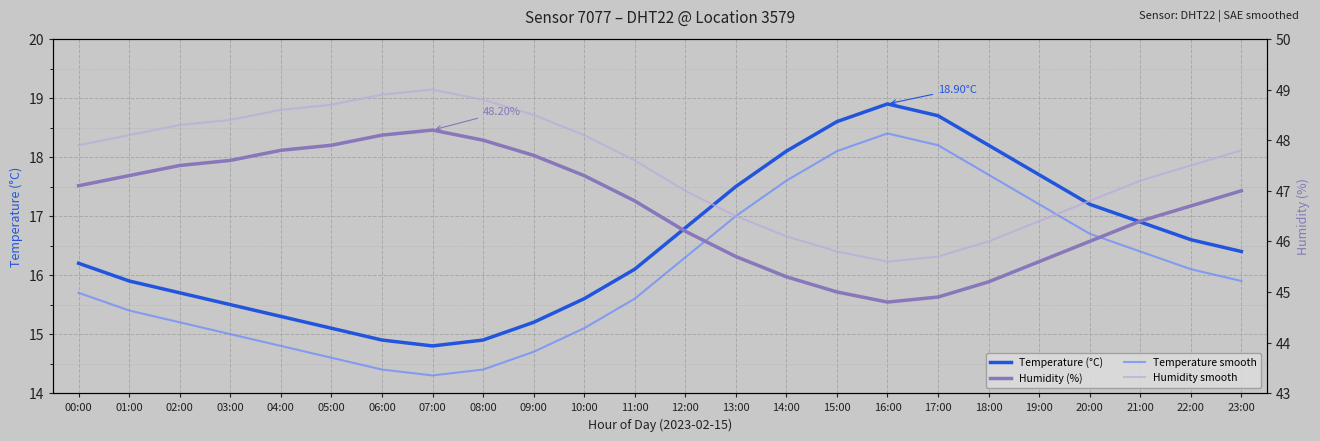

What is the difference between the Temperature (°C) values at 22:00 and 15:00?

2.0